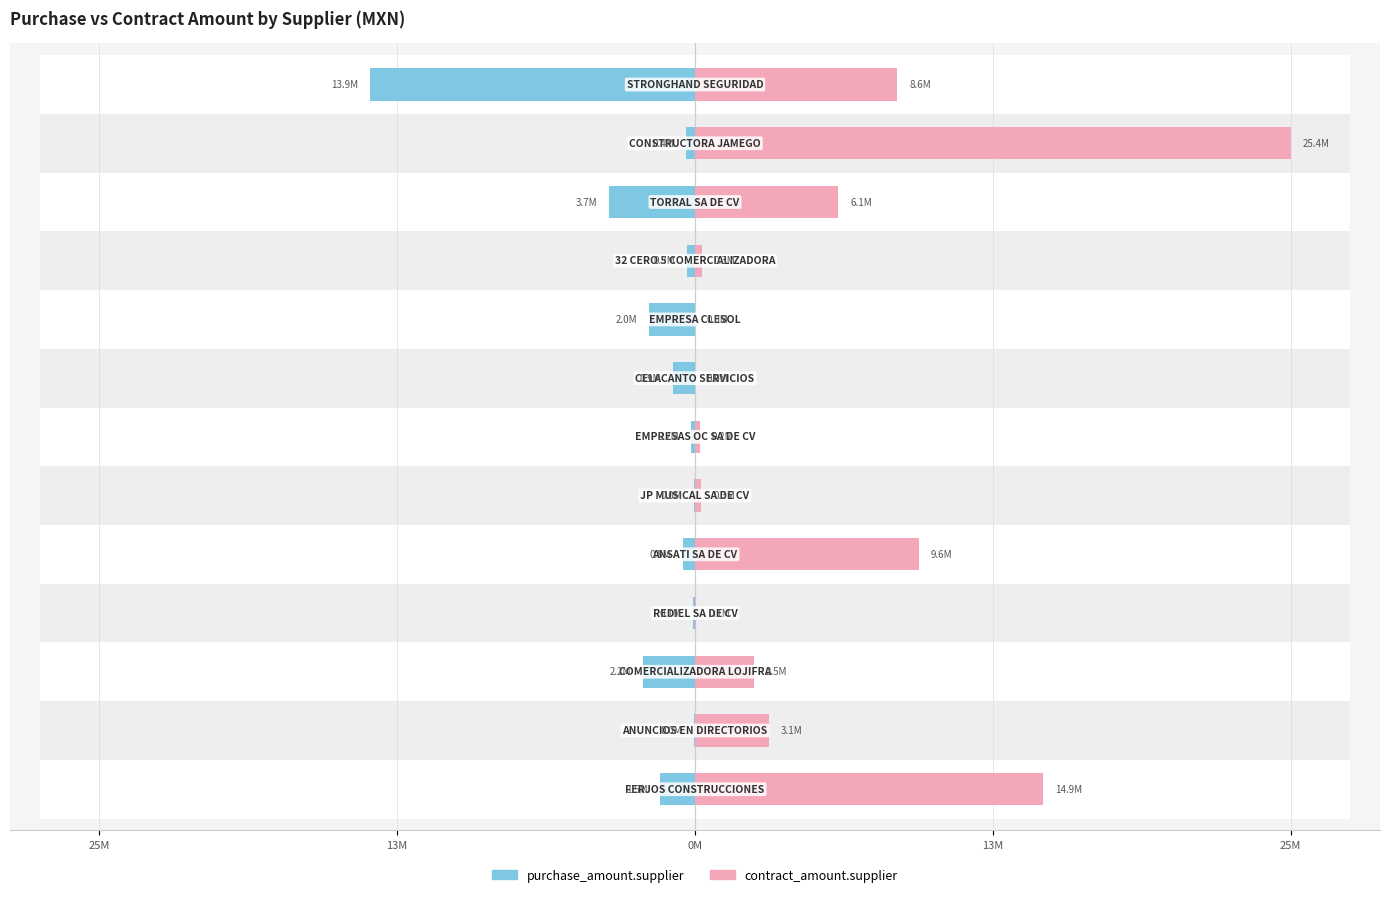

Between 25M and 13M, which is larger?

13M